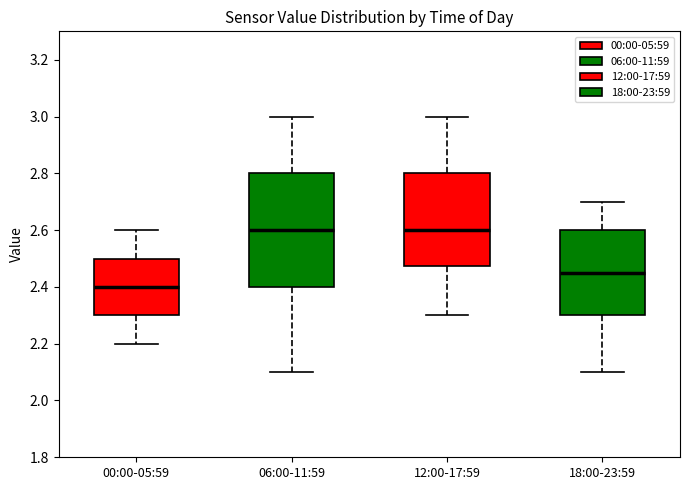

Reading left to right, transcribe this box plot: for each box, give where its median line is, the range the box spans, and where its two whiskers end, as read against the y-axis. The values are not printed on the chart, so give them approximately, as read against the axis.

00:00-05:59: median 2.40, box 2.30 to 2.50, whiskers 2.20 to 2.60
06:00-11:59: median 2.60, box 2.40 to 2.80, whiskers 2.10 to 3.00
12:00-17:59: median 2.60, box 2.48 to 2.80, whiskers 2.30 to 3.00
18:00-23:59: median 2.46, box 2.30 to 2.60, whiskers 2.10 to 2.70